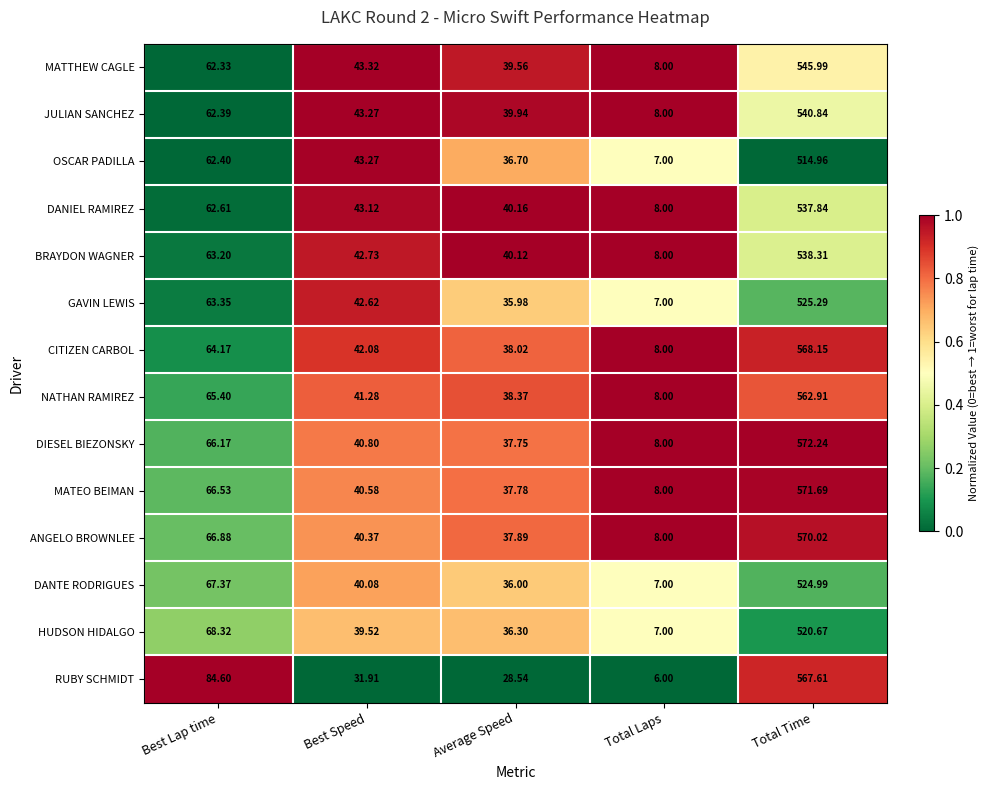

Rank the categories by ANGELO BROWNLEE value from highest to lowest.

Total Time, Best Lap time, Best Speed, Average Speed, Total Laps